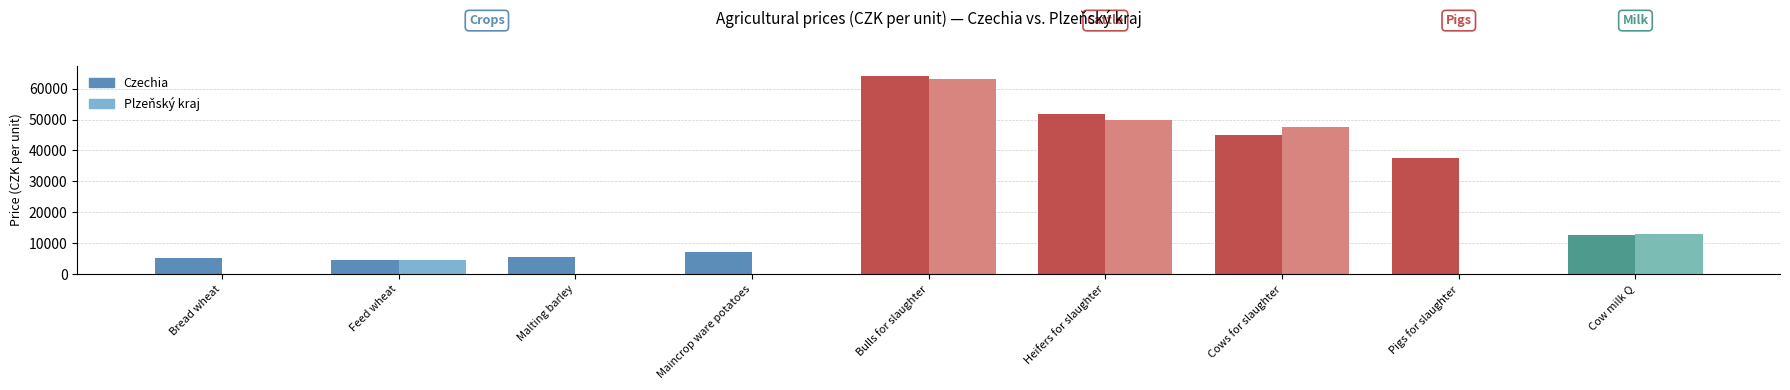

What value does the Czechia series have at Bulls for slaughter?

64132